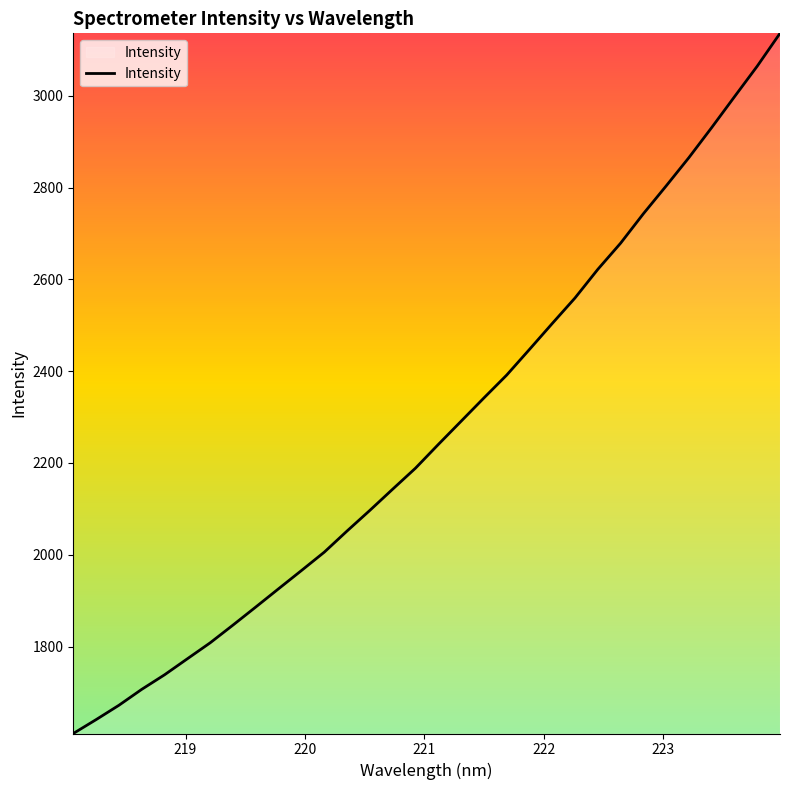

What is the greatest value displayed?

3135.9